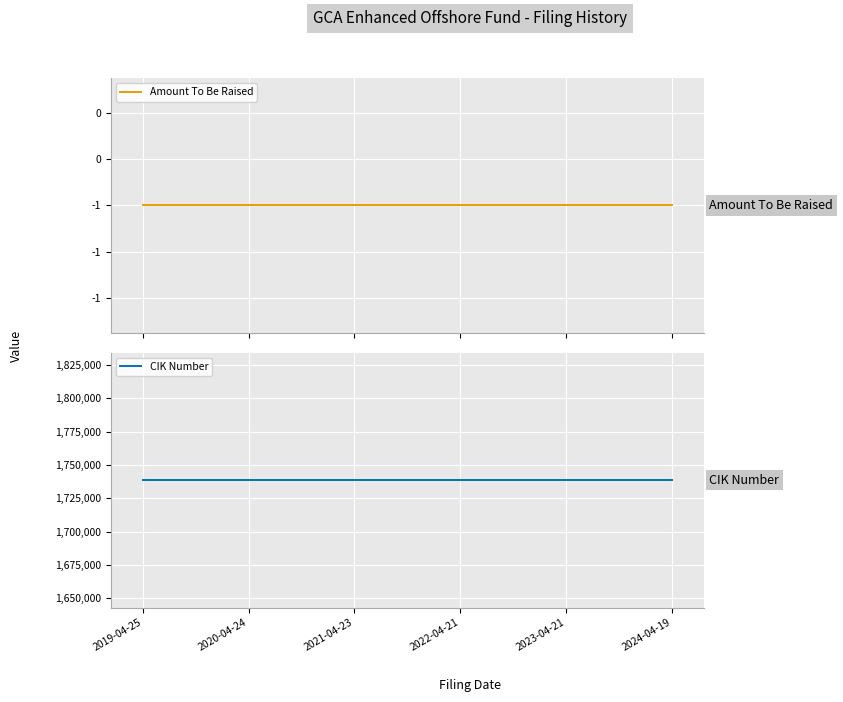

True or false: CIK Number and Amount To Be Raised intersect in this chart.

False